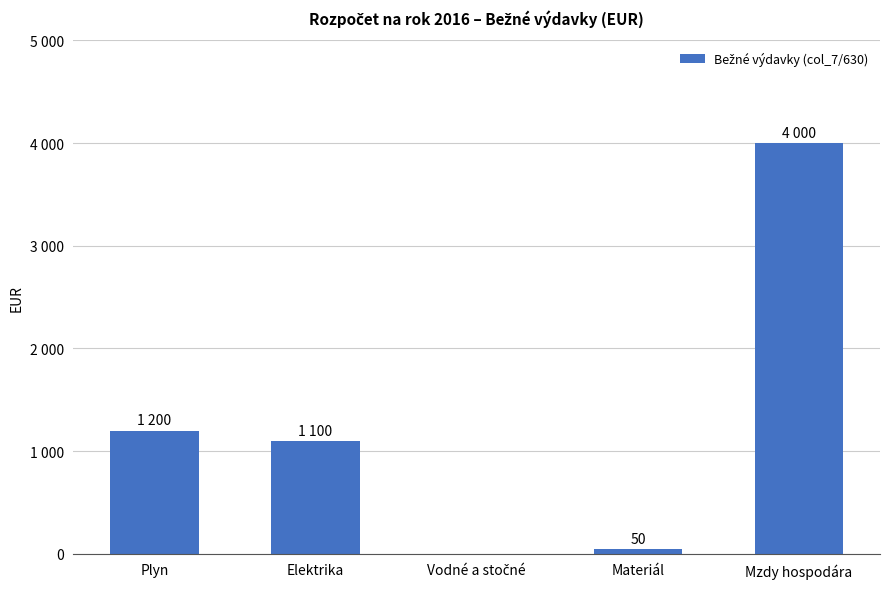

What position from the right is Vodné a stočné?

3